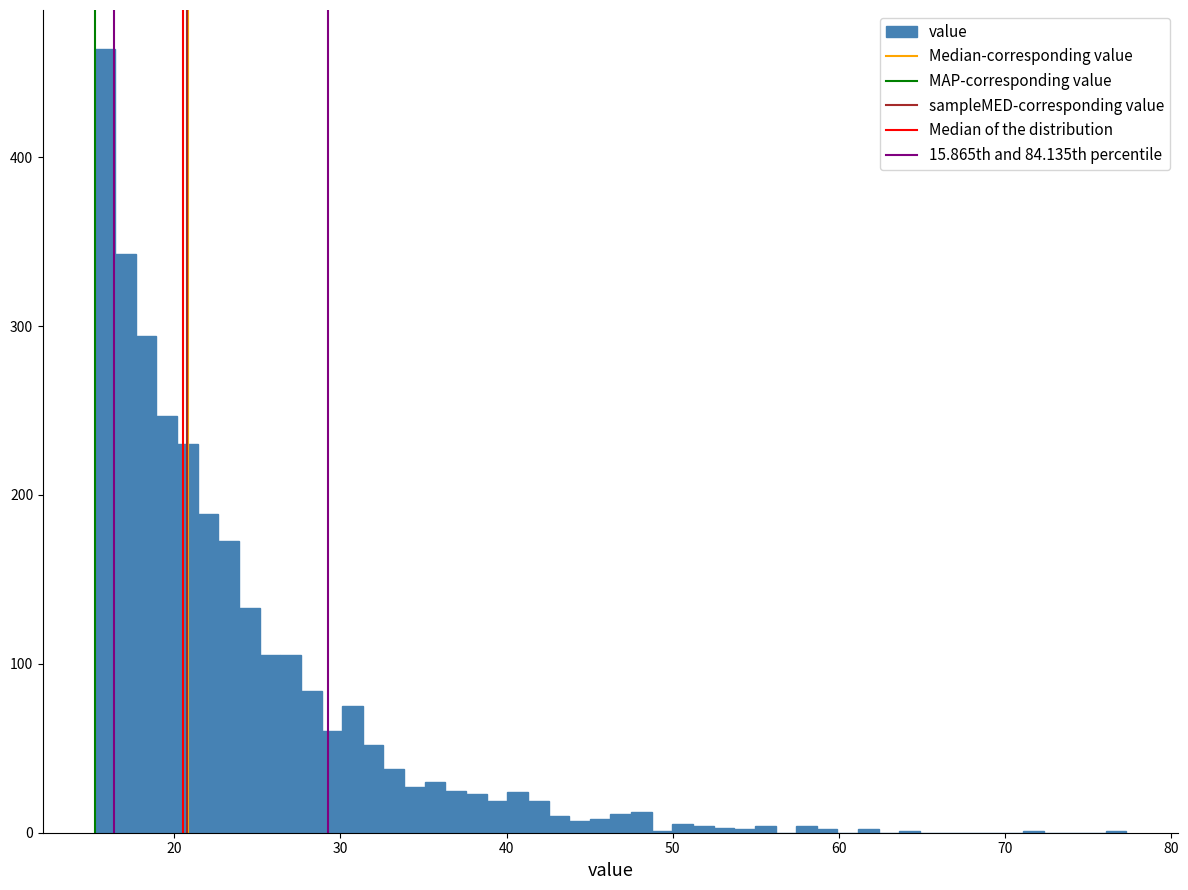

Read against the x-axis, roughly where is the centre of the tallest bar?

16